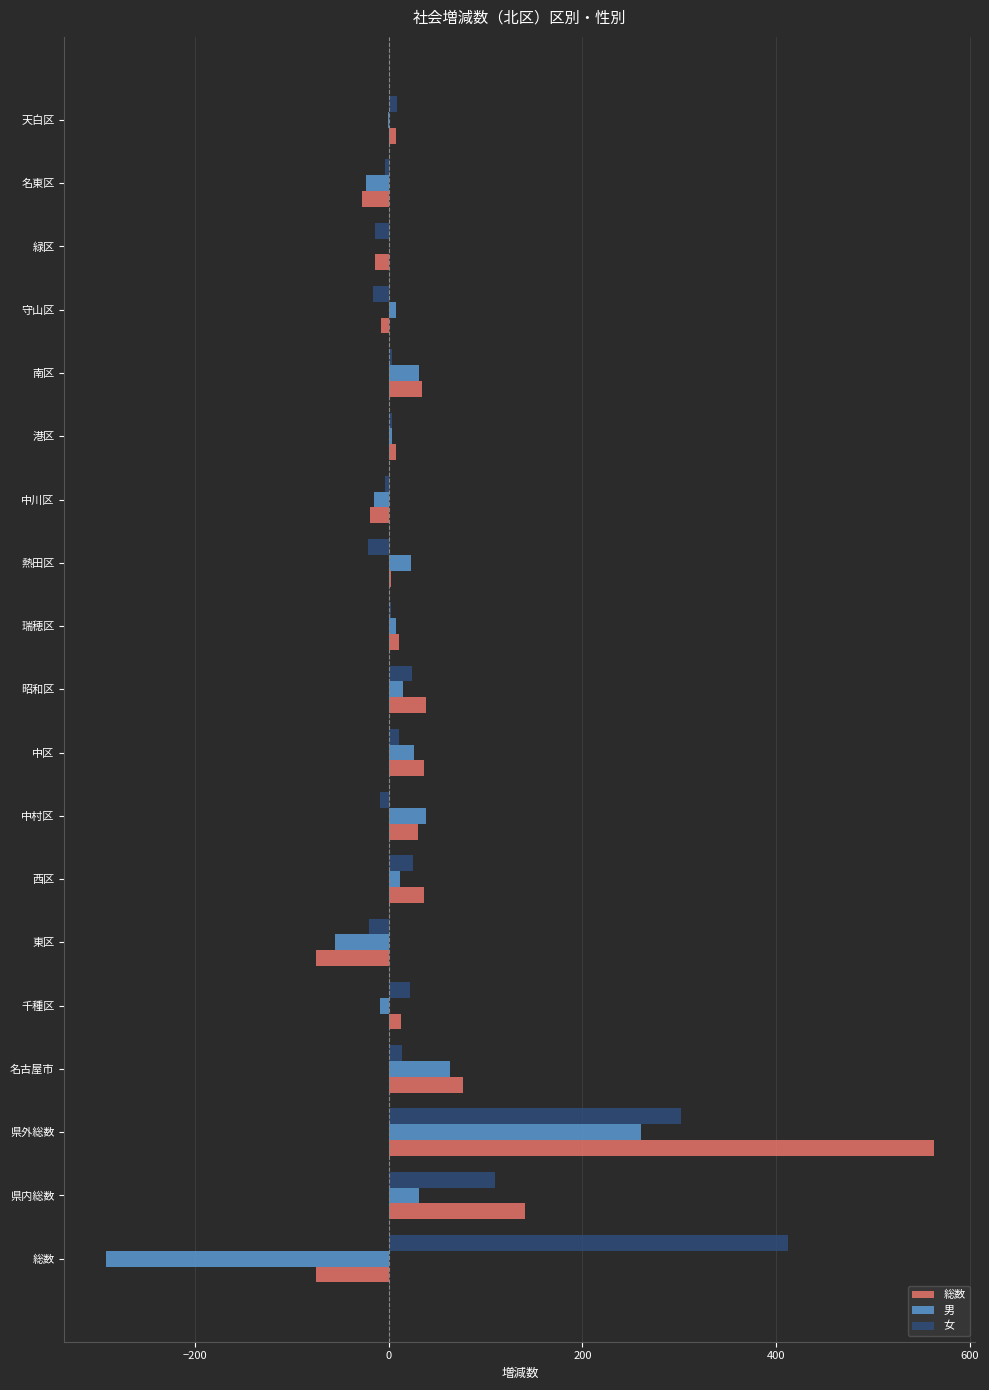

Is the value of 総数 at 名古屋市 greater than the value of 男 at 中区?

Yes